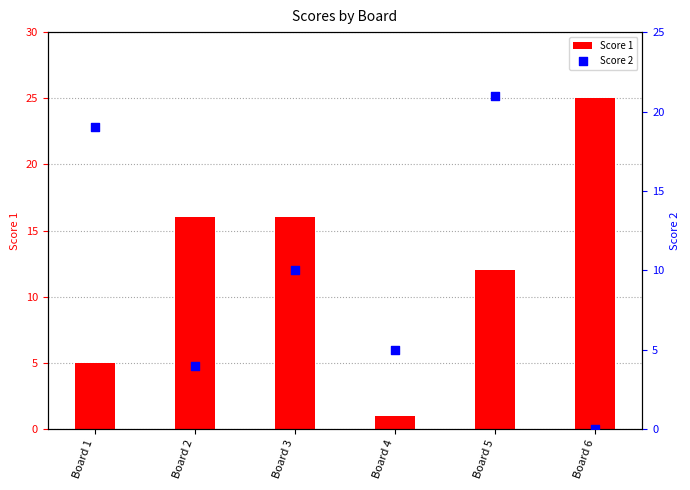

Which series has the widest spread of Y values?

Score 1